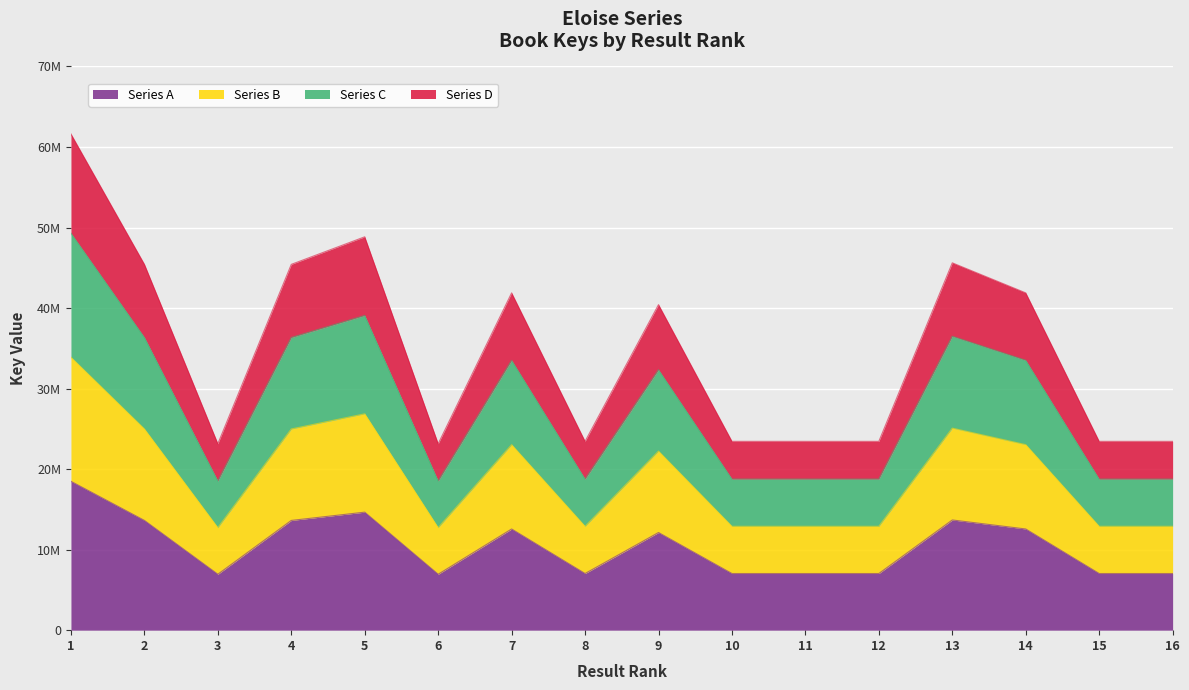

Does the chart display data point markers on the line(s)?

No